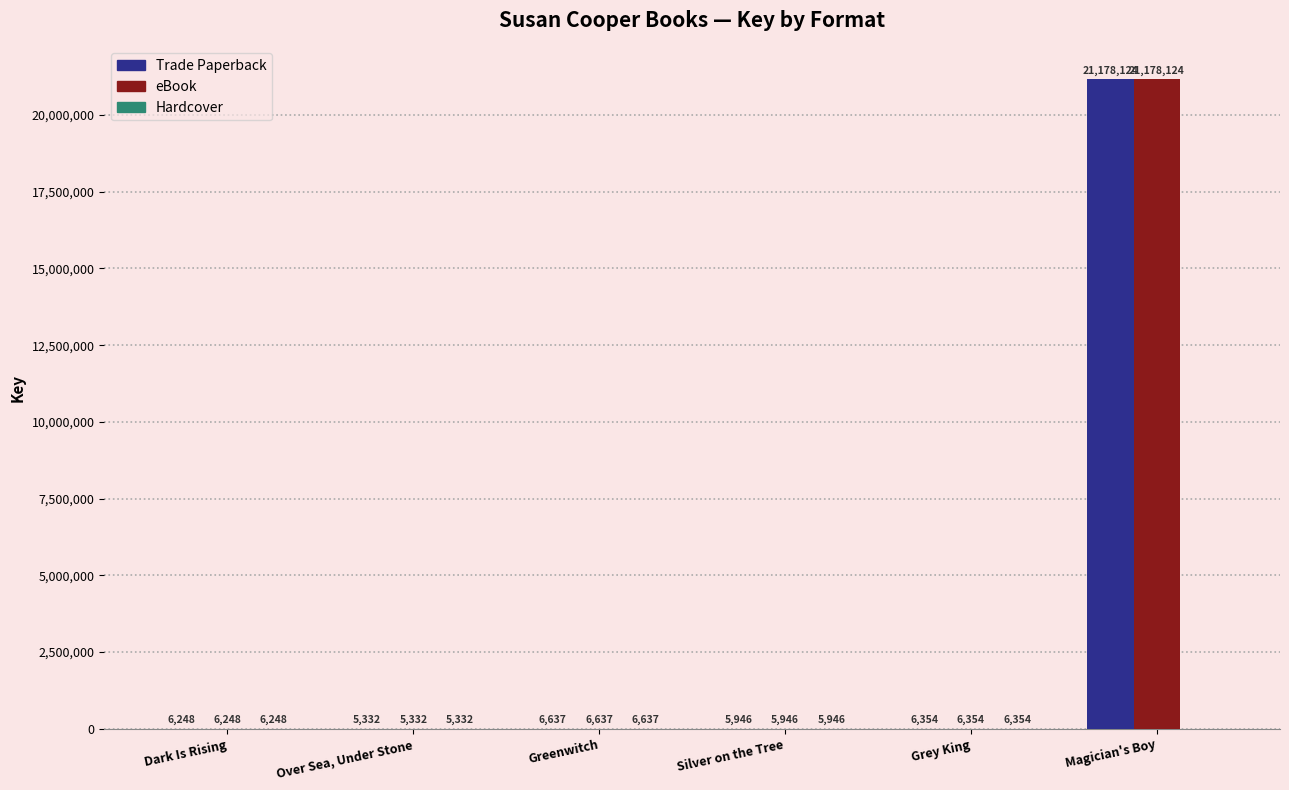

What is the sum of all eBook values?

21208641